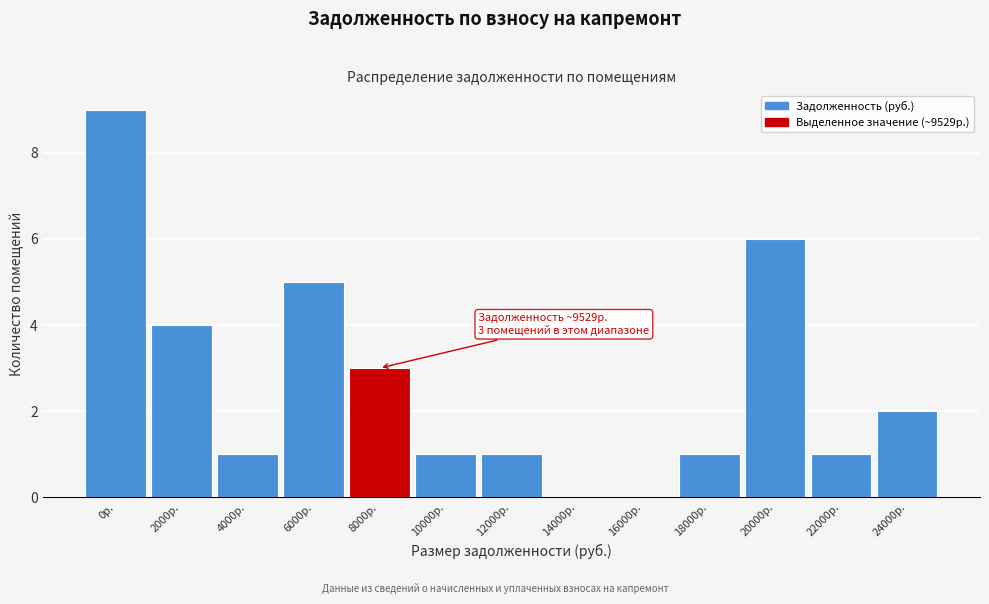

Reading left to right, transcribe all the data shown in this chart.

0р.=9	2000р.=4	4000р.=1	6000р.=5	8000р.=3	10000р.=1	12000р.=1	14000р.=0	16000р.=0	18000р.=1	20000р.=6	22000р.=1	24000р.=2